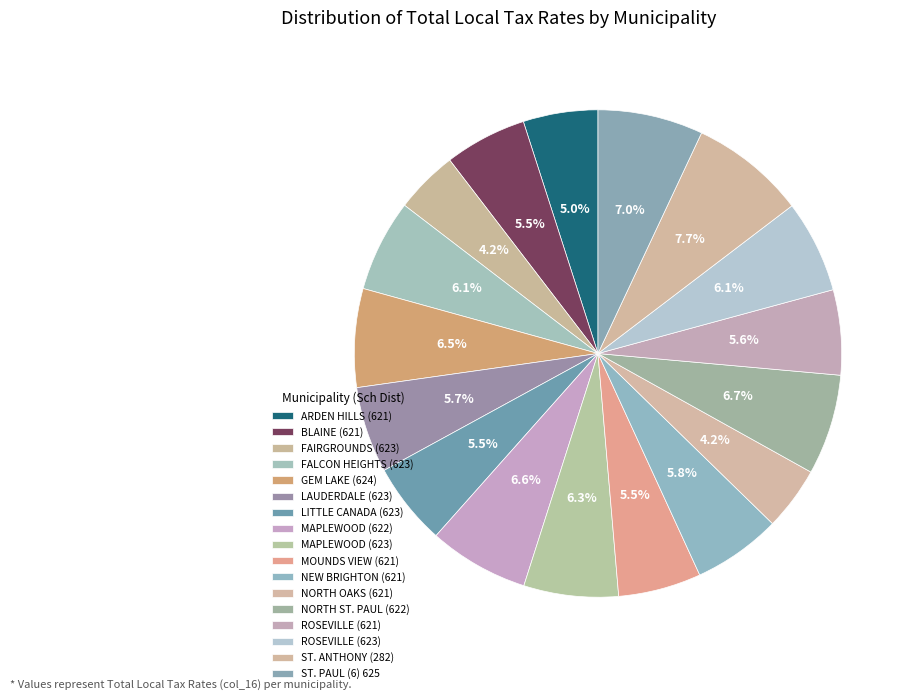

Which slice is the smallest?

FAIRGROUNDS (623)